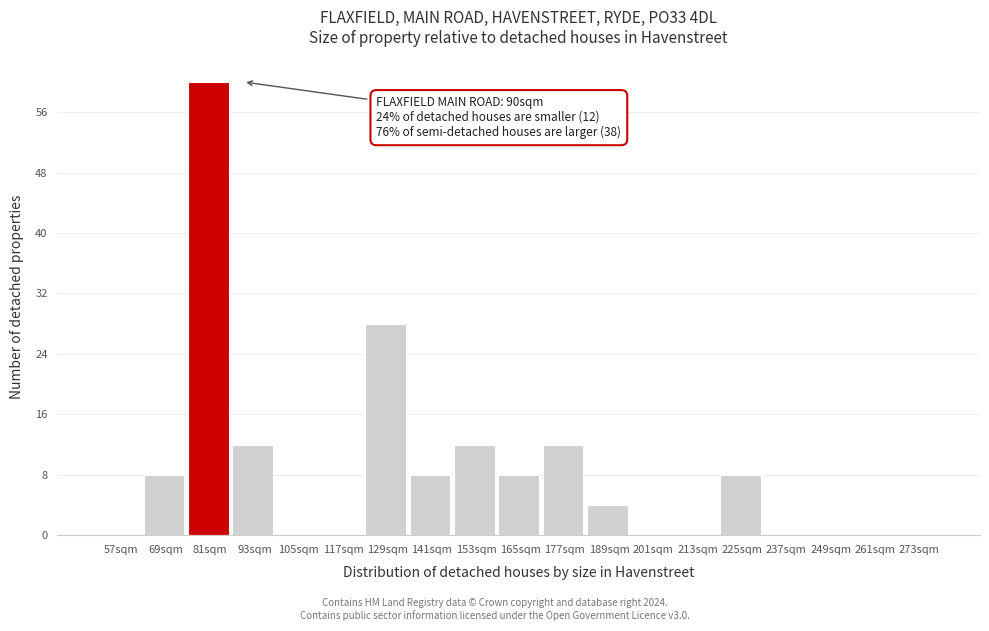

Reading left to right, transcribe all the data shown in this chart.

57sqm=0	69sqm=8	81sqm=60	93sqm=12	105sqm=0	117sqm=0	129sqm=28	141sqm=8	153sqm=12	165sqm=8	177sqm=12	189sqm=4	201sqm=0	213sqm=0	225sqm=8	237sqm=0	249sqm=0	261sqm=0	273sqm=0